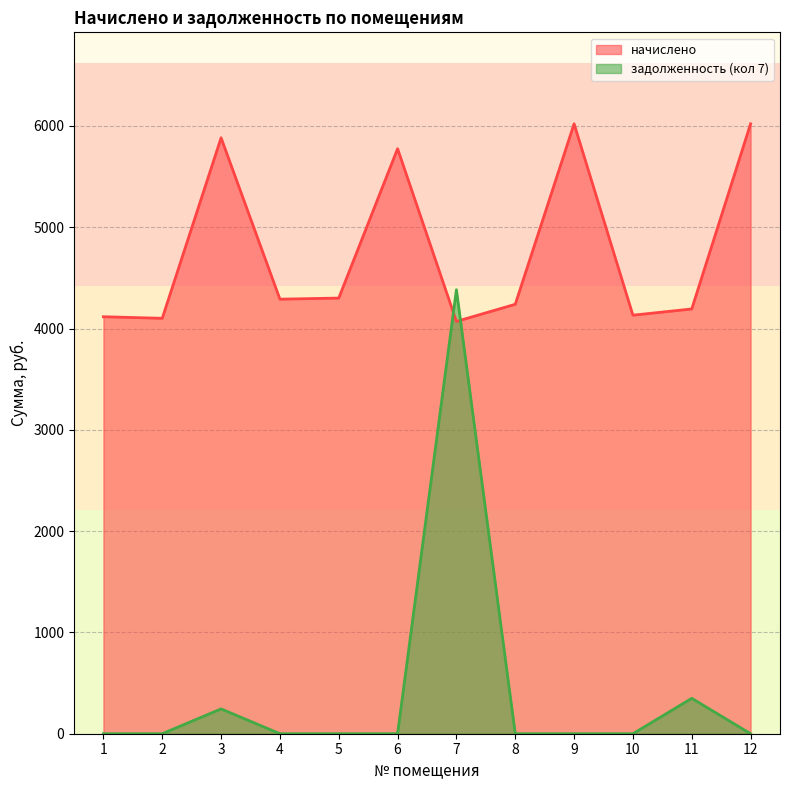

How many values in the начислено series are below 4289?

6